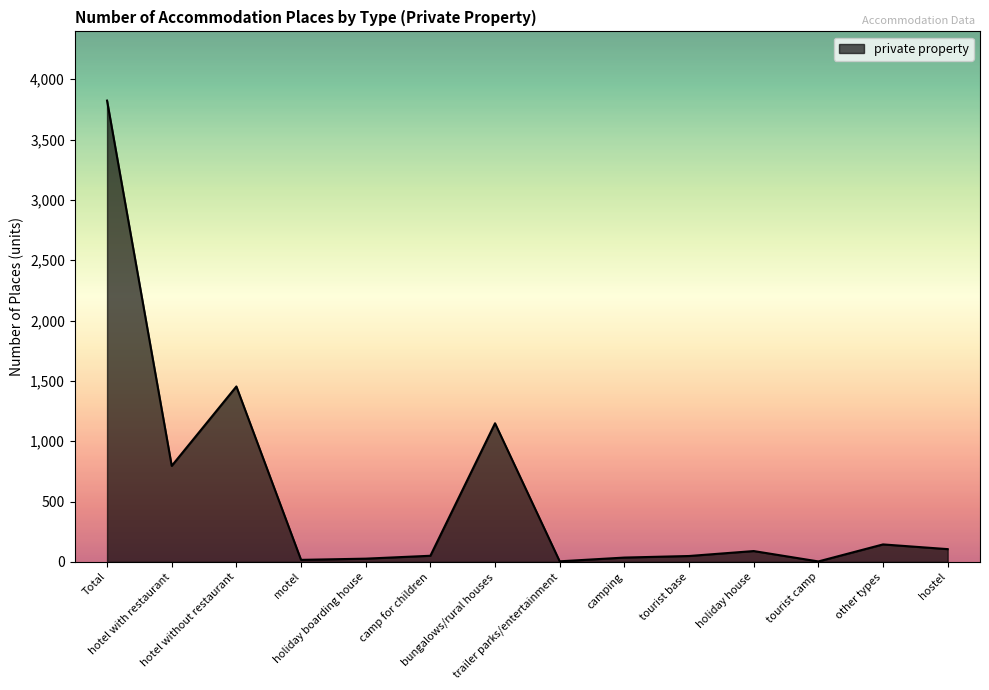

What is the change in value from hotel with restaurant to trailer parks/entertainment?

-791